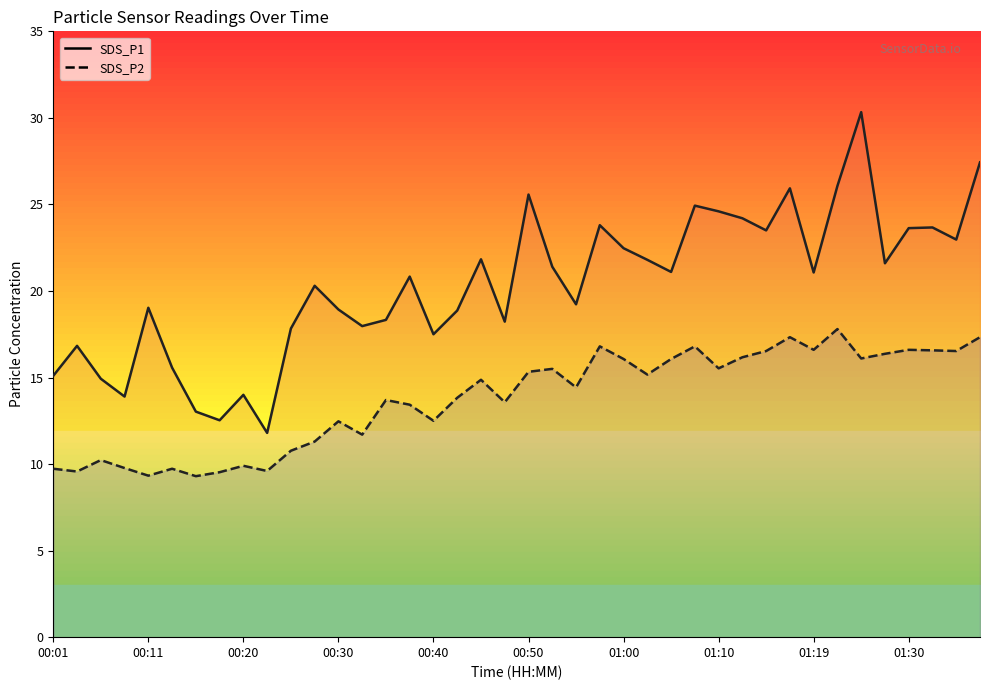

True or false: SDS_P2 and SDS_P1 cross at least once.

False